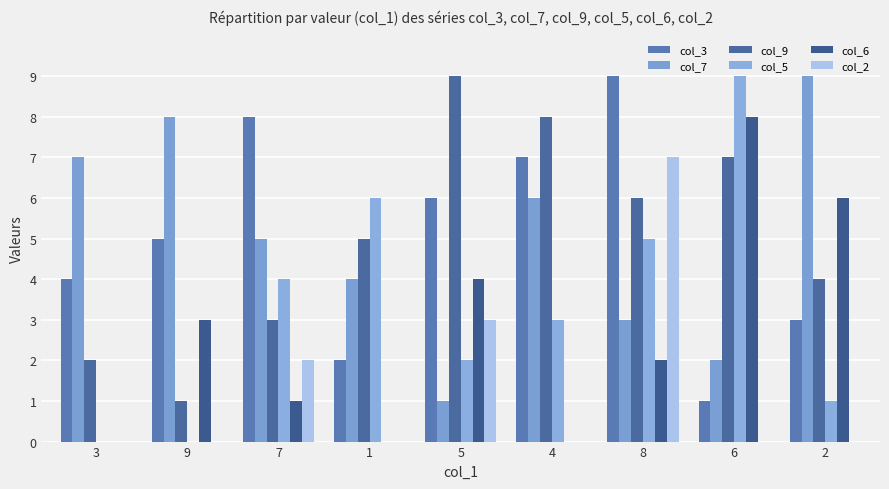

Reading right to left, transcribe all the data shown in this chart.

col_3: 2=3	6=1	8=9	4=7	5=6	1=2	7=8	9=5	3=4
col_7: 2=9	6=2	8=3	4=6	5=1	1=4	7=5	9=8	3=7
col_9: 2=4	6=7	8=6	4=8	5=9	1=5	7=3	9=1	3=2
col_5: 2=1	6=9	8=5	4=3	5=2	1=6	7=4	9=0	3=0
col_6: 2=6	6=8	8=2	4=0	5=4	1=0	7=1	9=3	3=0
col_2: 2=0	6=0	8=7	4=0	5=3	1=0	7=2	9=0	3=0